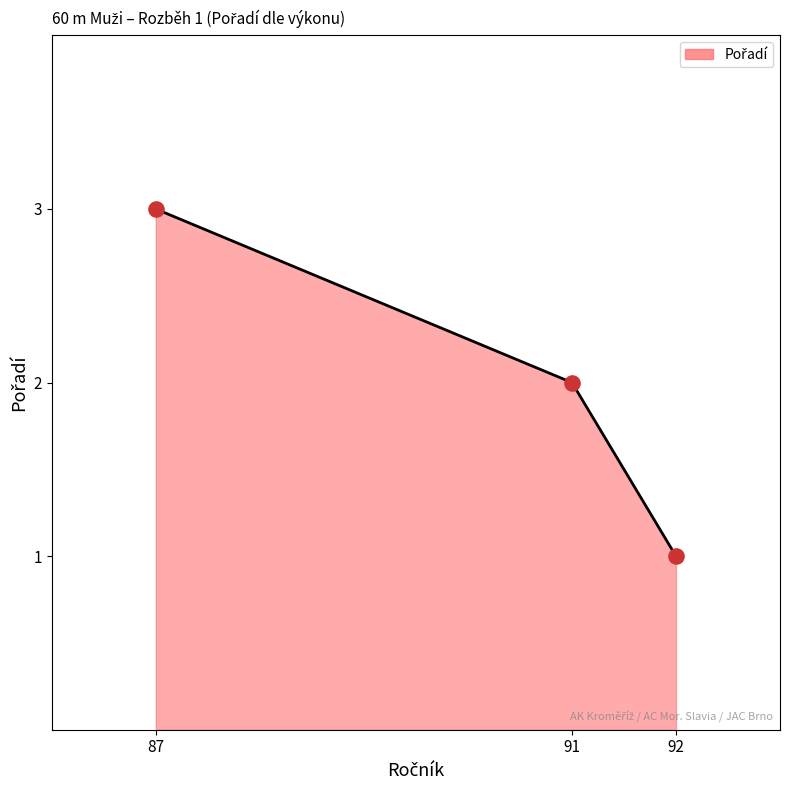

What is the ratio of the value at 91 to the value at 92?

2.0